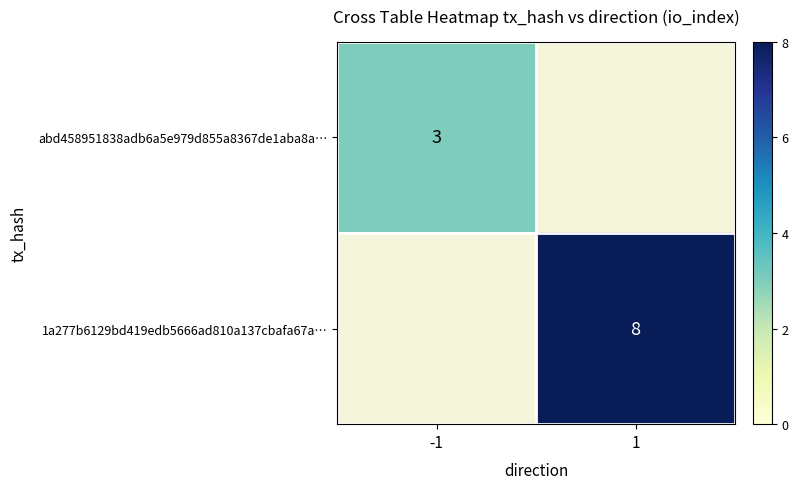

True or false: 1a277b6129bd419edb5666ad810a137cbafa67a… has a value of 8 at 1.

True